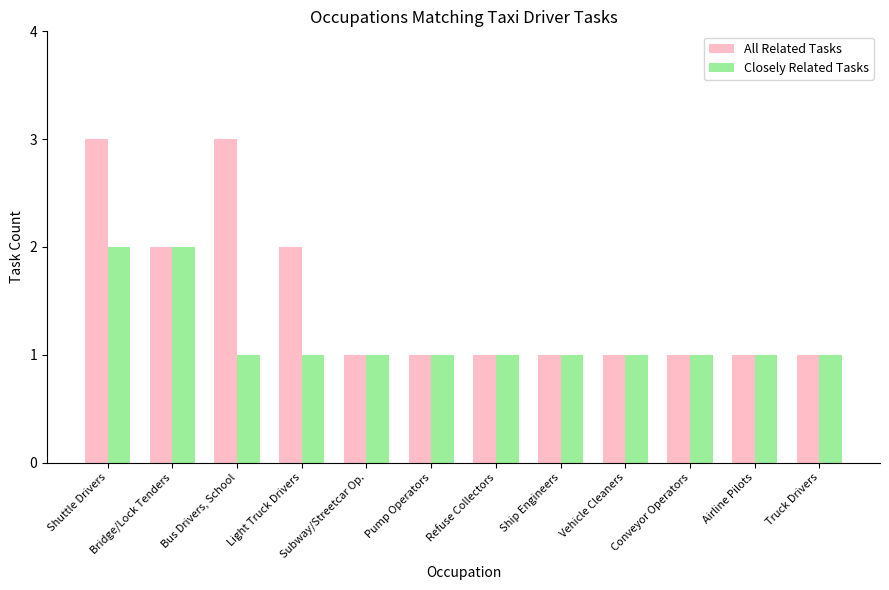

Does the chart contain stacked bars?

No